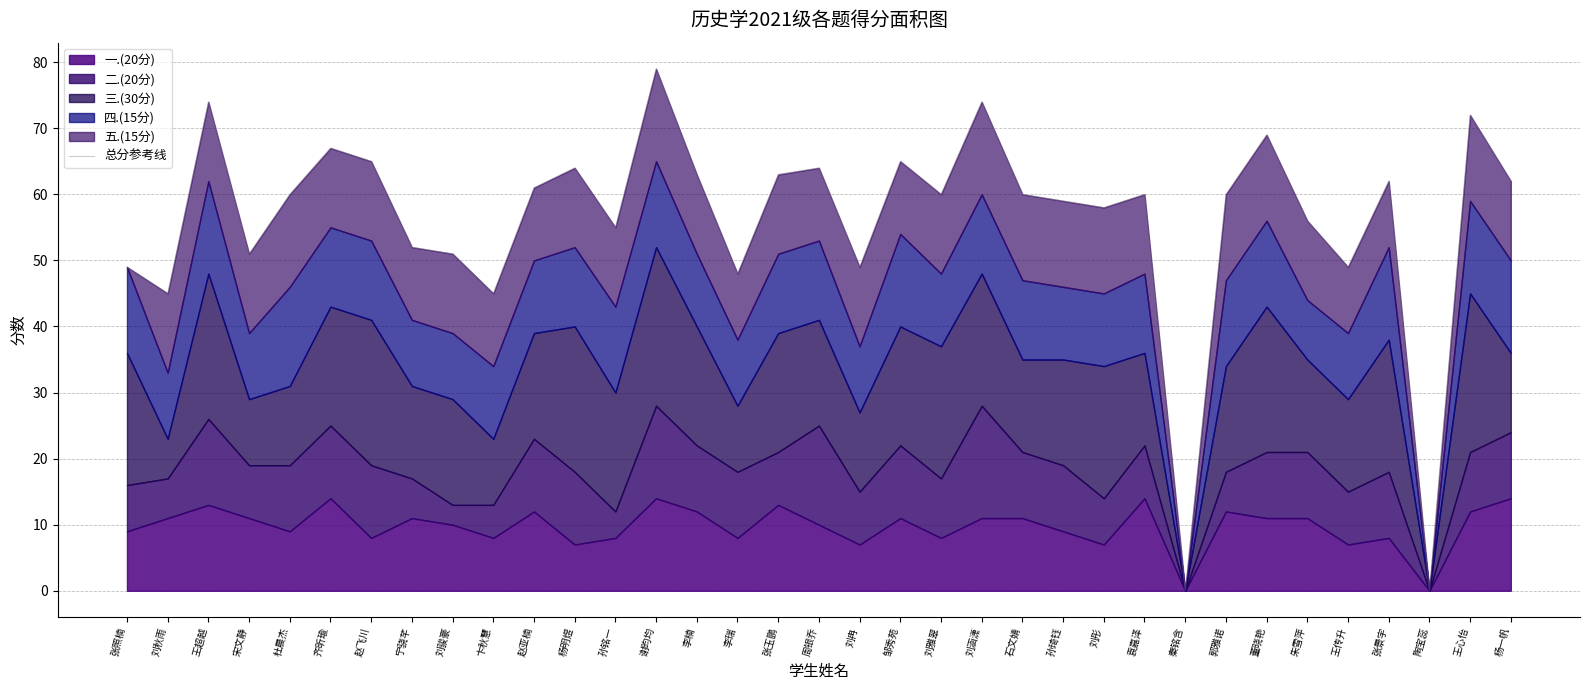

Where is the data nearest to the value 39?

刘秋雨